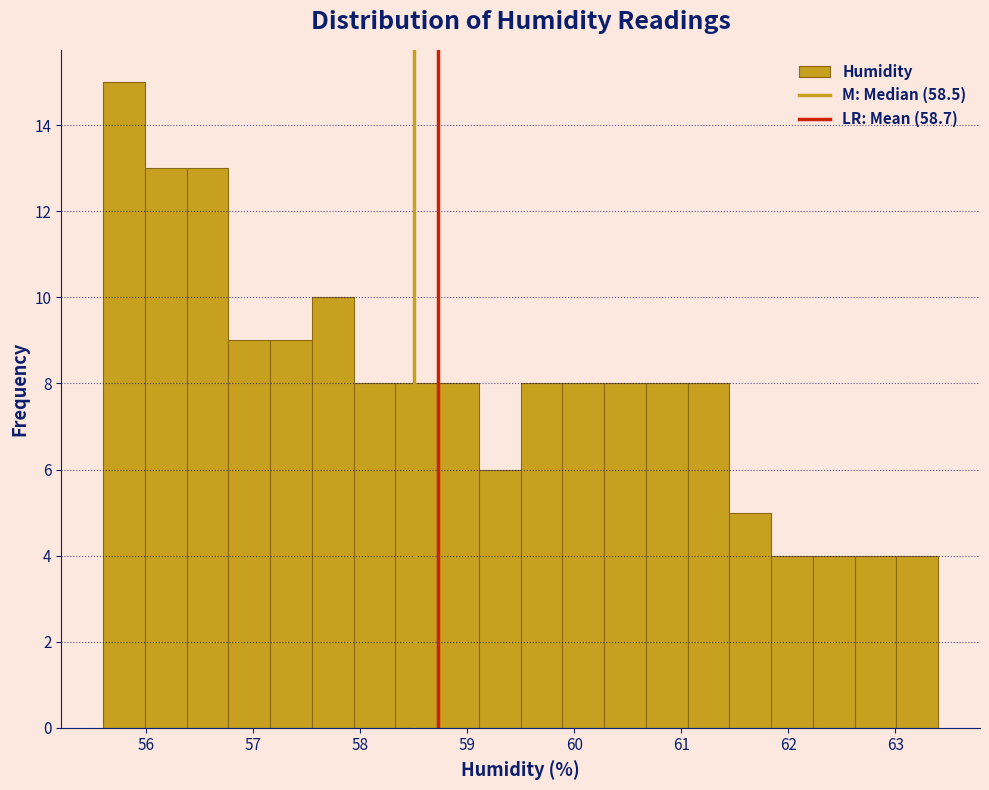

Read against the x-axis, roughly where is the centre of the tallest bar?

55.8